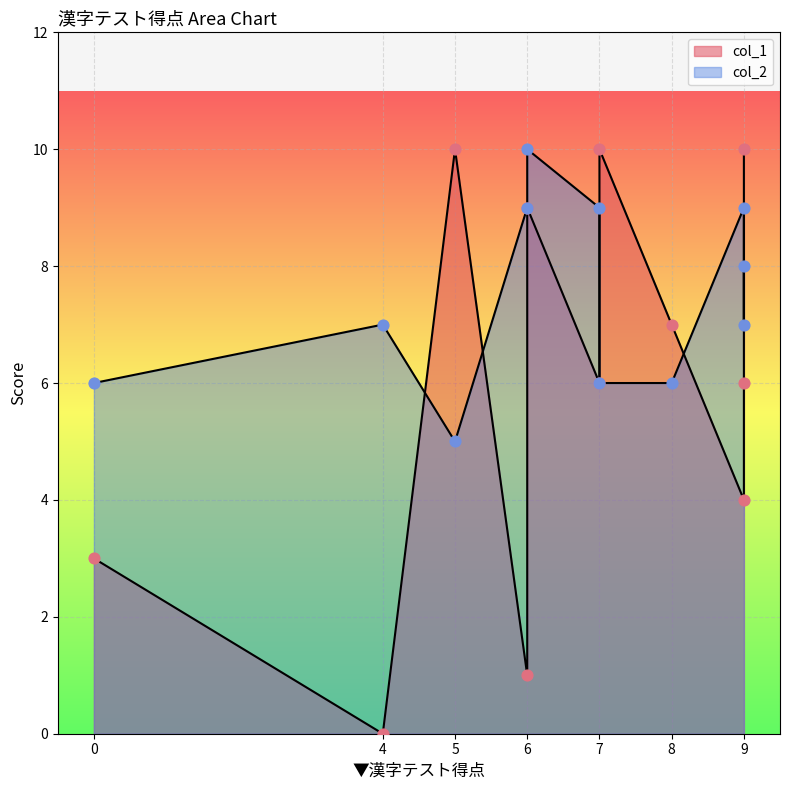

What is the total value across all series at 5?

15